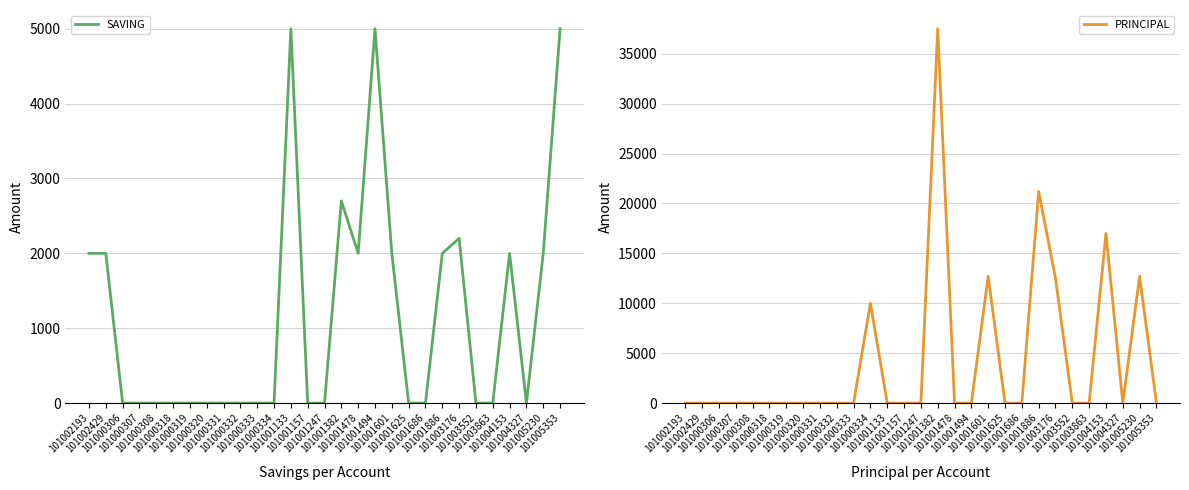

What is the label of the 21st point from the right?

101000331